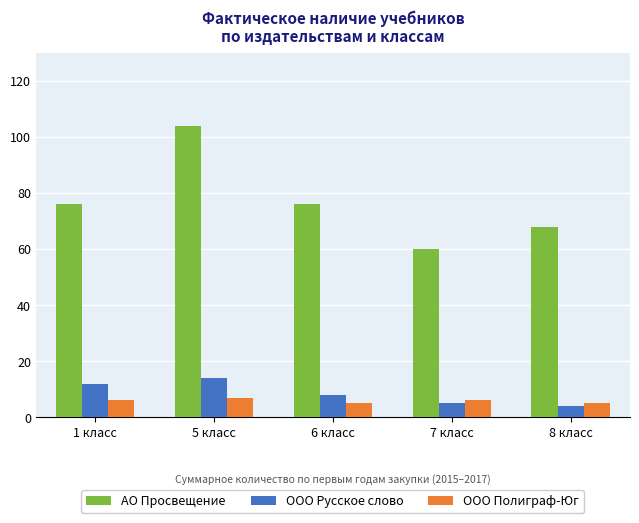

At how many categories does at least one series exceed 61?

4